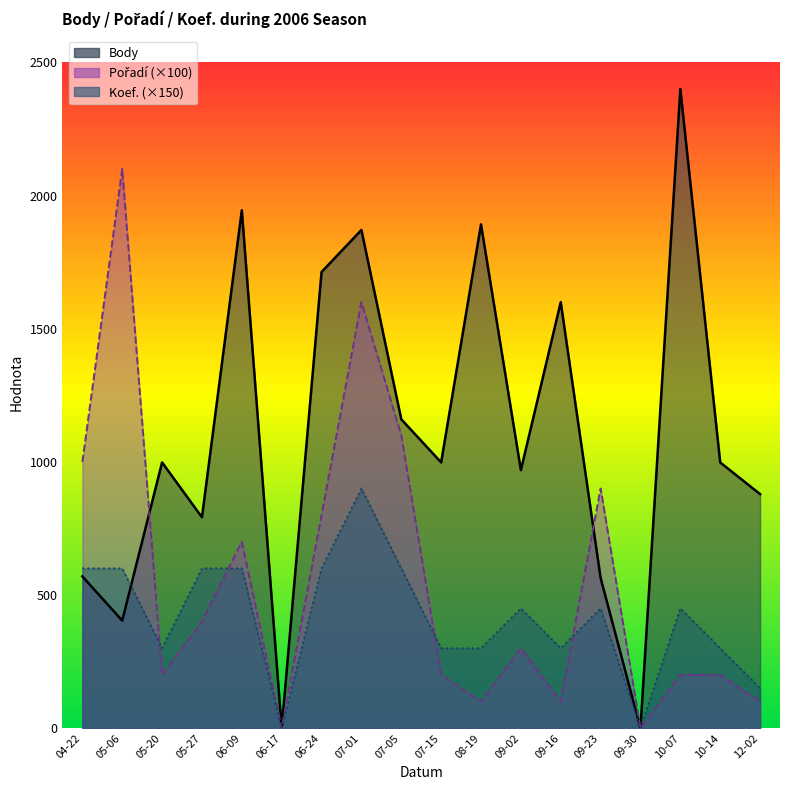

Which category has the highest value in the Koef. series?

07-01